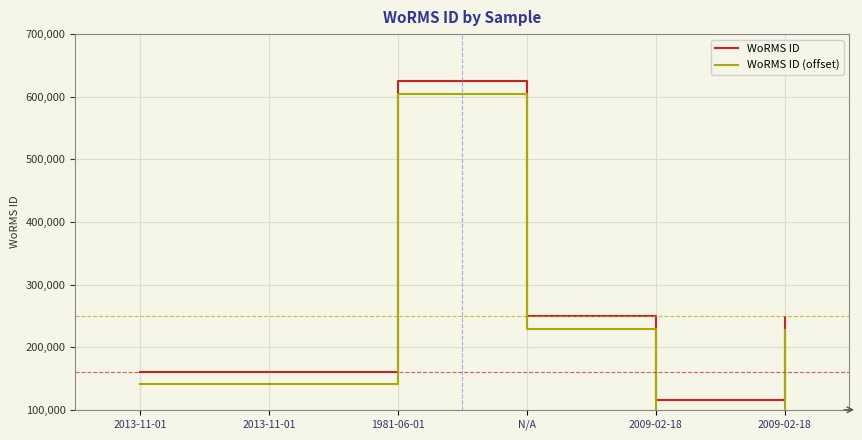

What are all the series names shown in the legend?

WoRMS ID, WoRMS ID (offset)